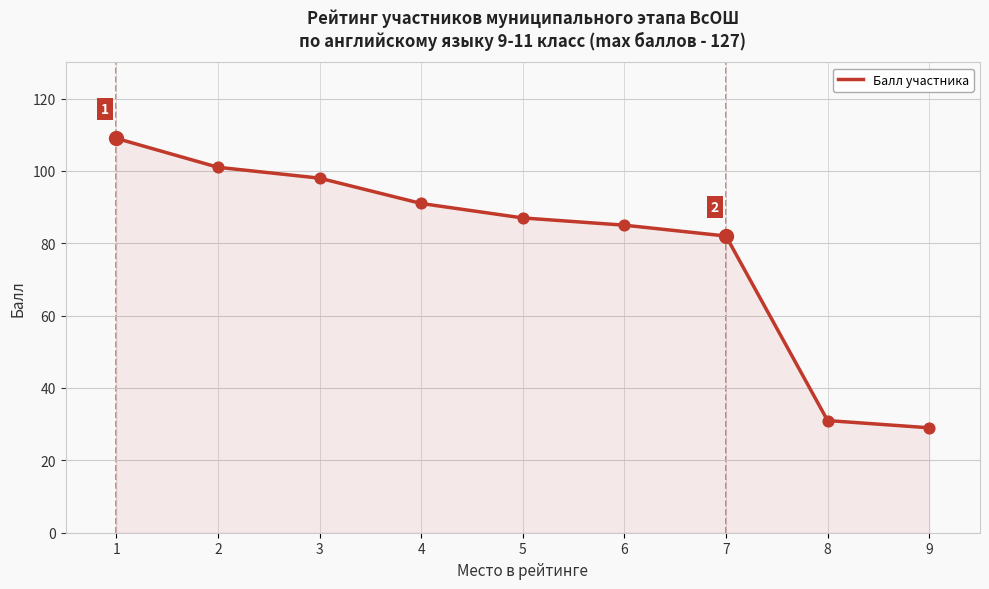

Between 5 and 1, which is larger?

1